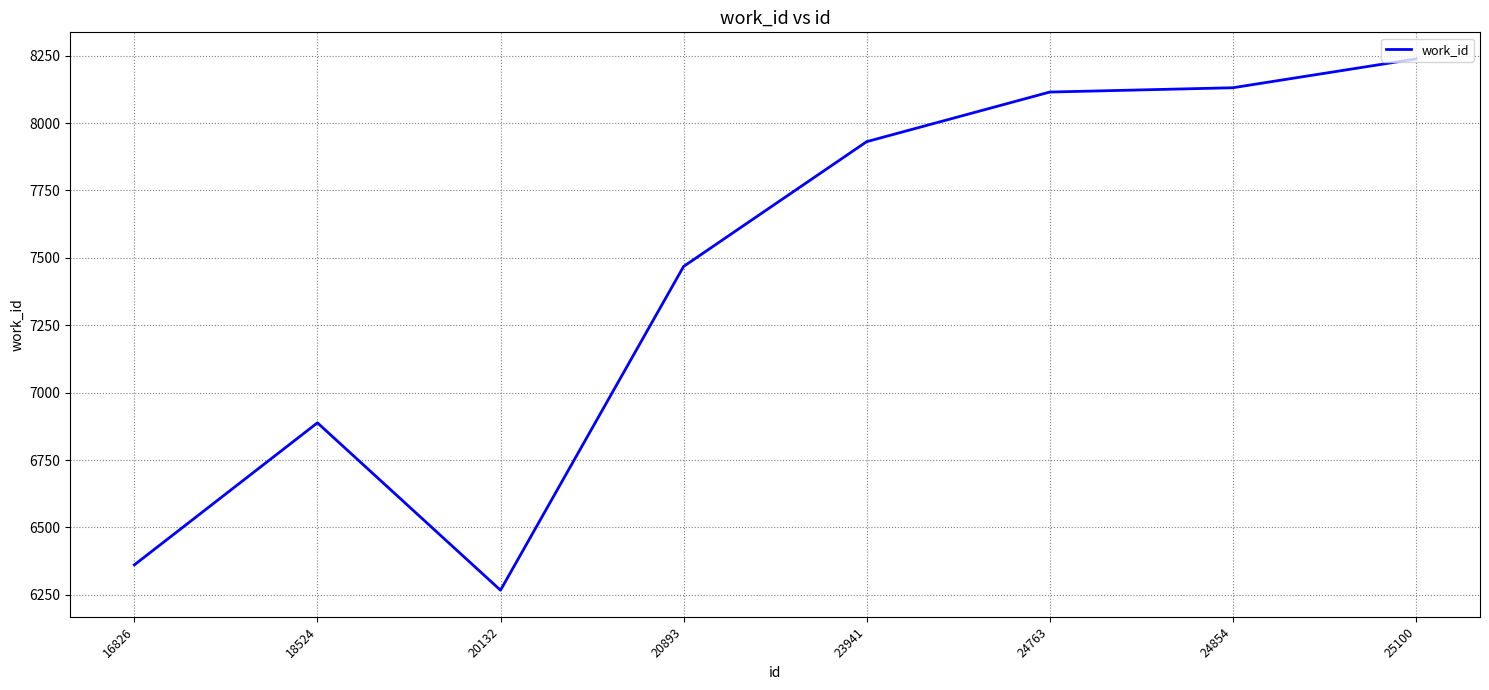

At which label is the value closest to 7252?

20893